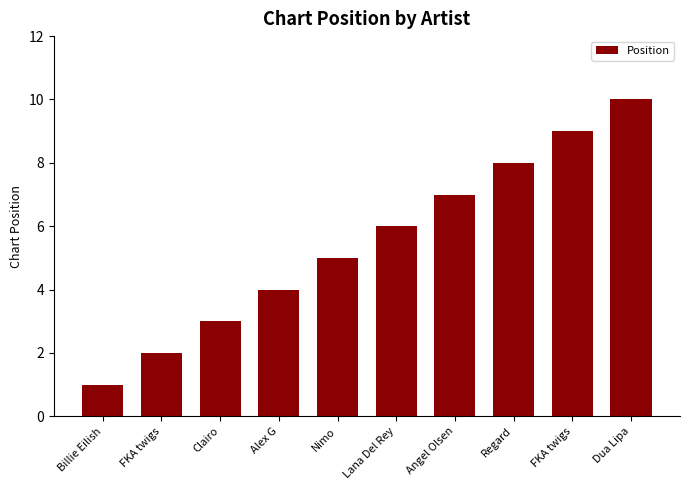

Is it true that the value at Clairo is 3?

True